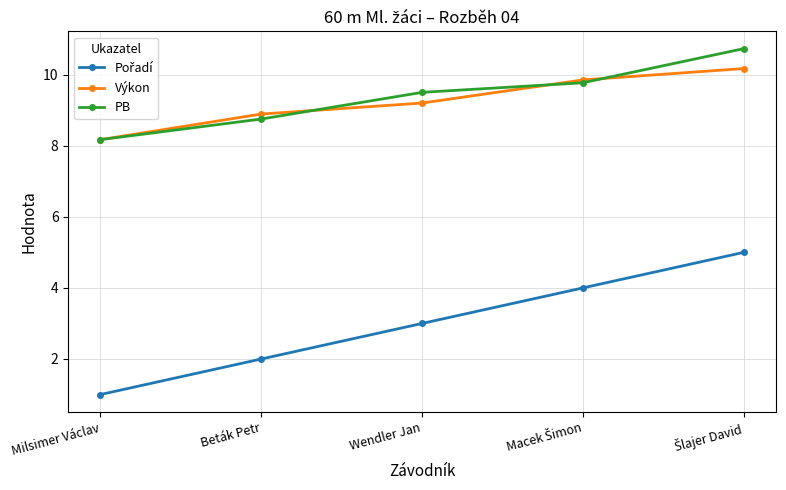

The value of Výkon at Wendler Jan is 9.2. True or false?

True